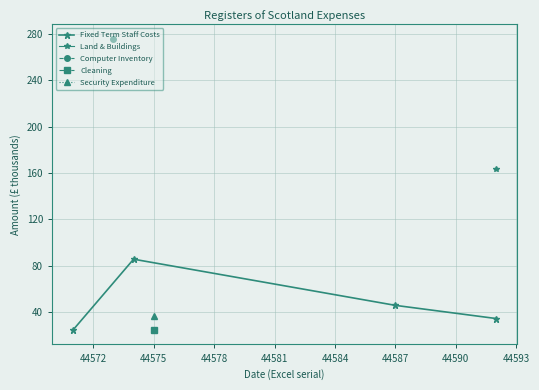

What is the sum of the values at 44575 and 44572?

131.3